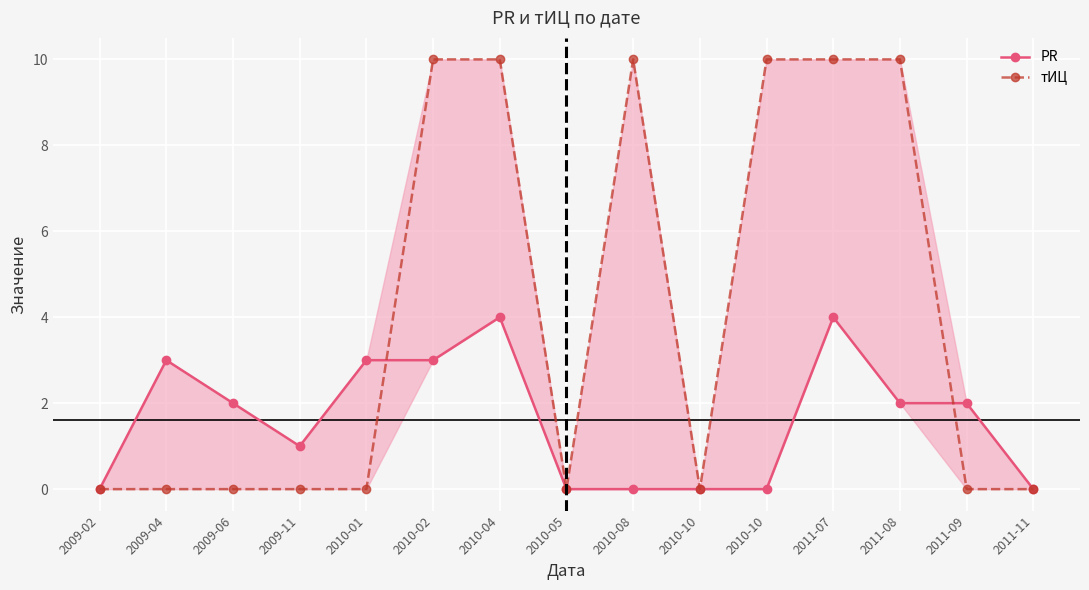

Reading left to right, what are all the values shown in this chart?

PR: 0	3	2	1	3	3	4	0	0	0	0	4	2	2	0
тИЦ: 0	0	0	0	0	10	10	0	10	0	10	10	10	0	0